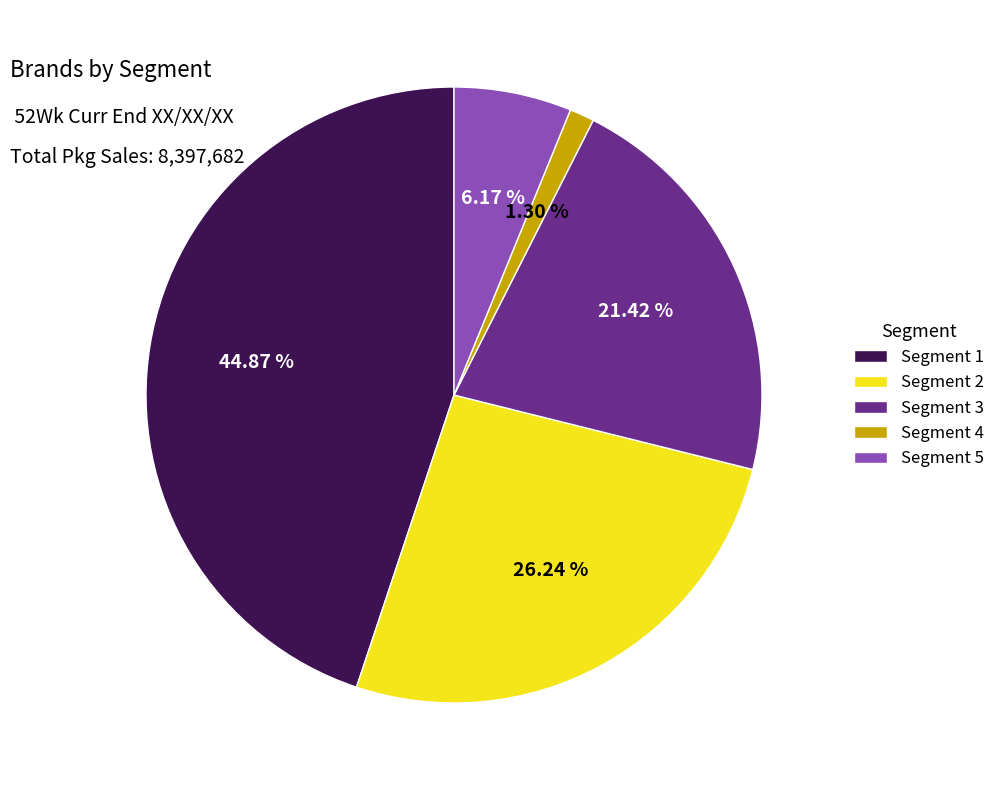

To the nearest percent, what percentage of the pie is Segment 2?

26%